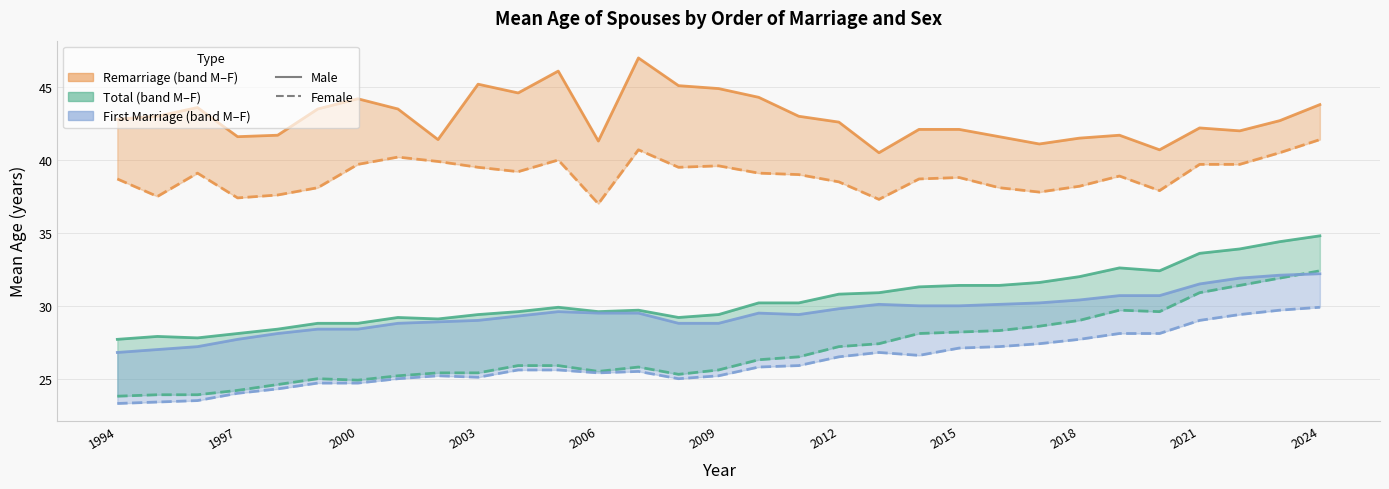

How many lines are shown in the chart?

6